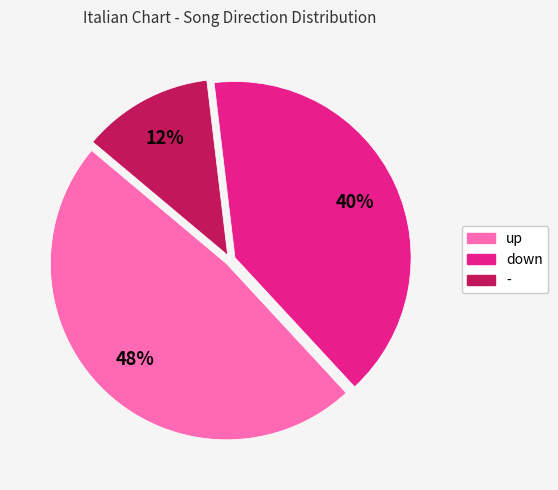

What is the smallest slice in the pie chart?

-